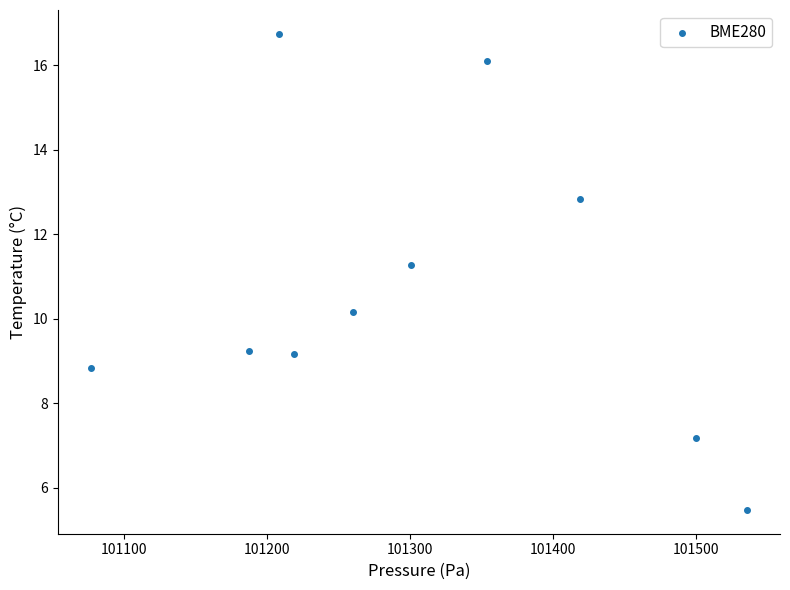

What Y value in the scatter plot is closest to 11?

11.3